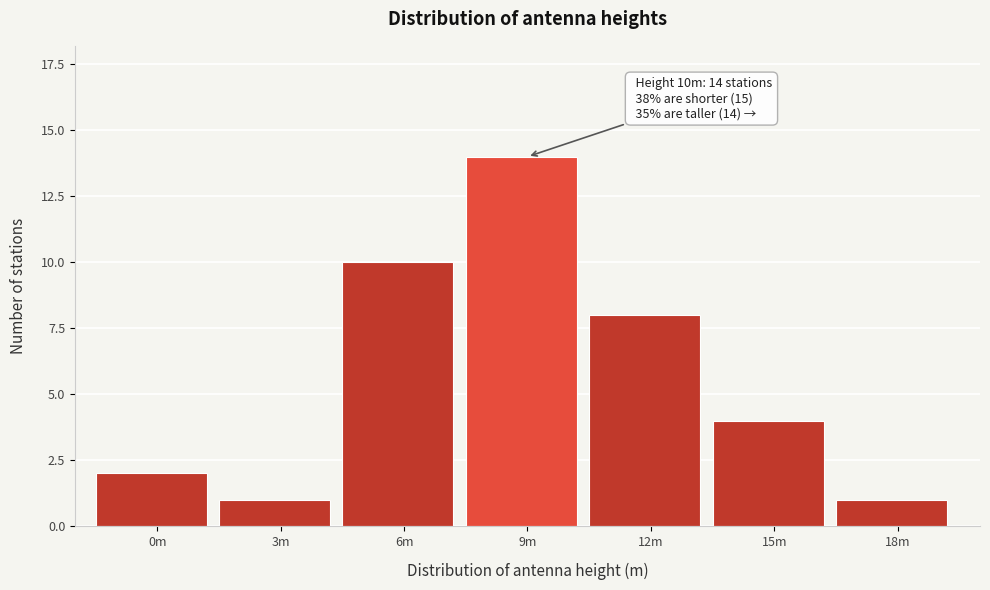

Reading right to left, what are all the values shown in this chart?

18m=1	15m=4	12m=8	9m=14	6m=10	3m=1	0m=2